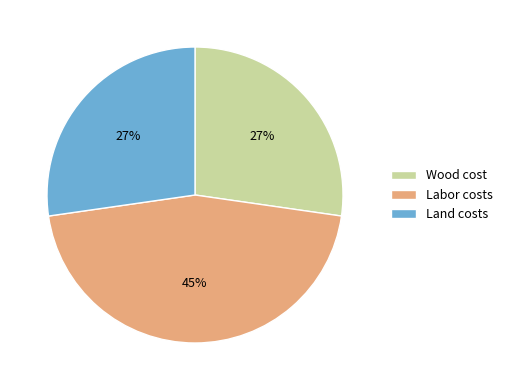

To the nearest percent, what portion does Land costs represent?

27%